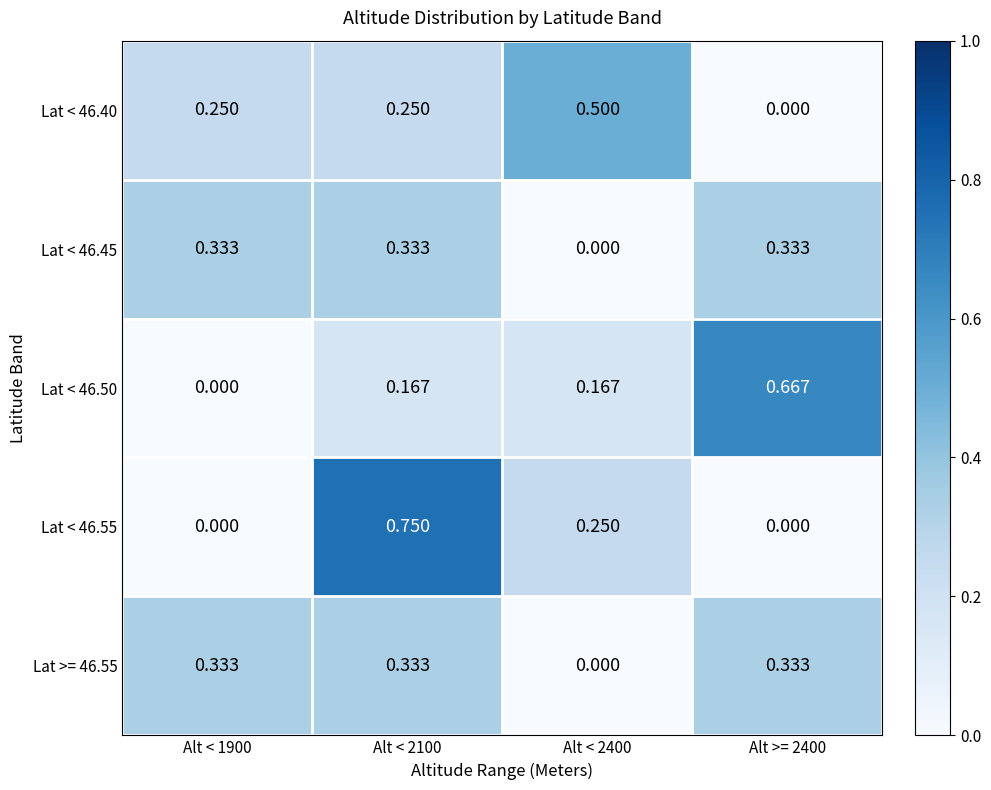

Count the number of categories in the chart.

4